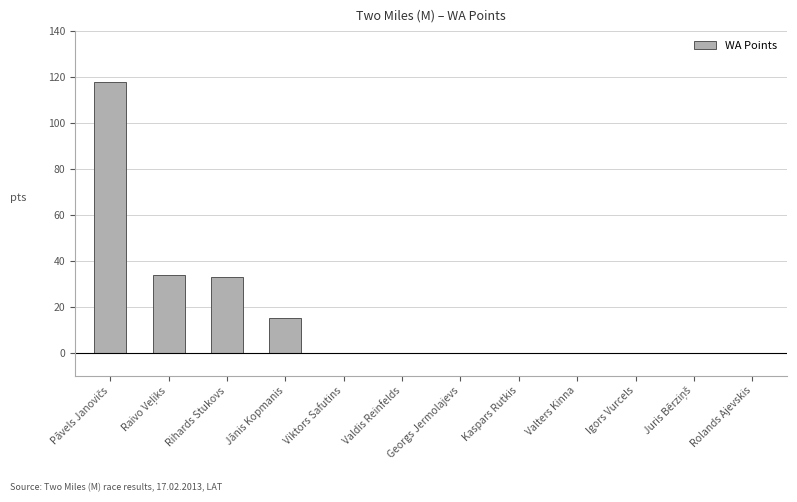

The value at Viktors Safutins is 44. True or false?

False